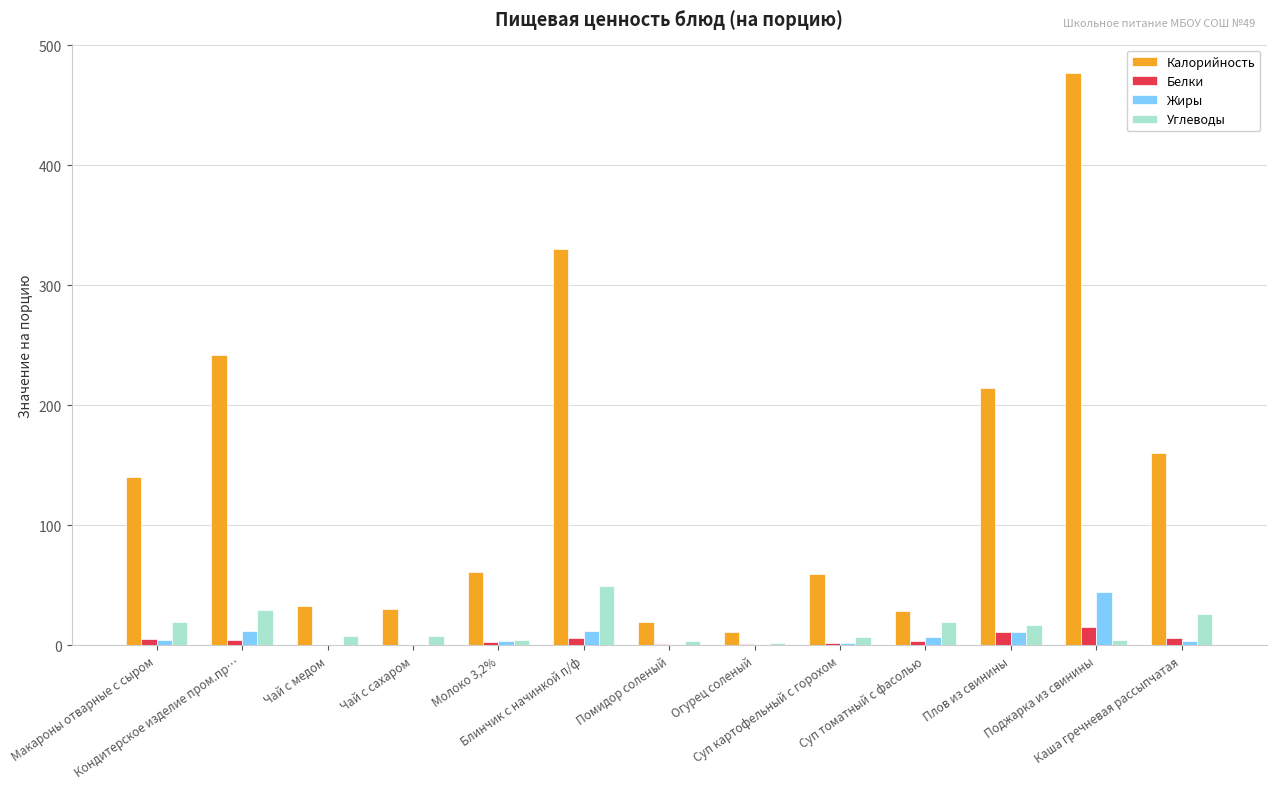

Which series has the largest total across all categories?

Калорийность